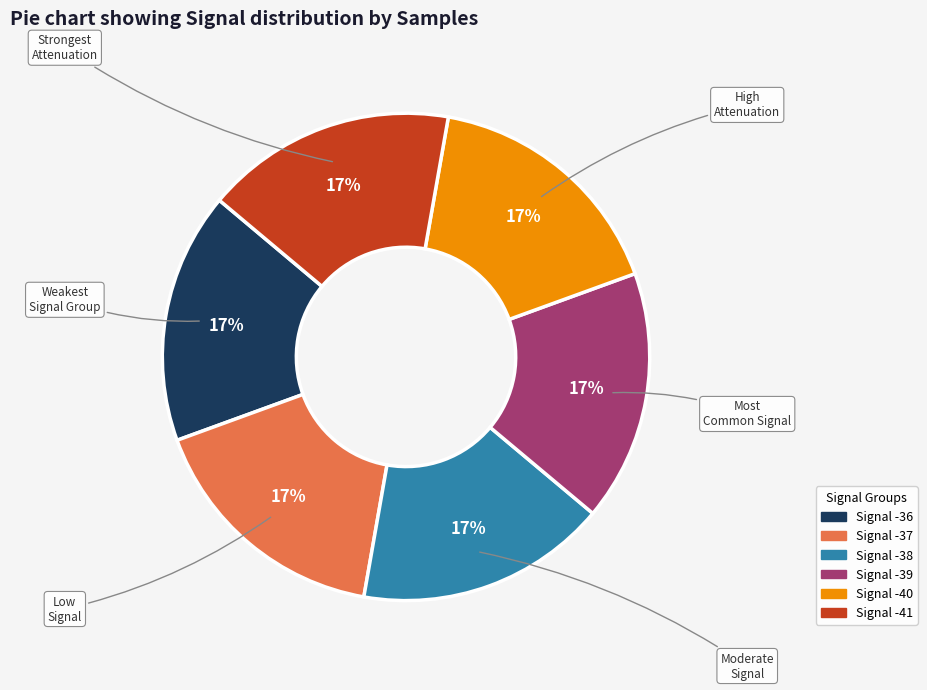

Is there a majority slice in this chart?

No